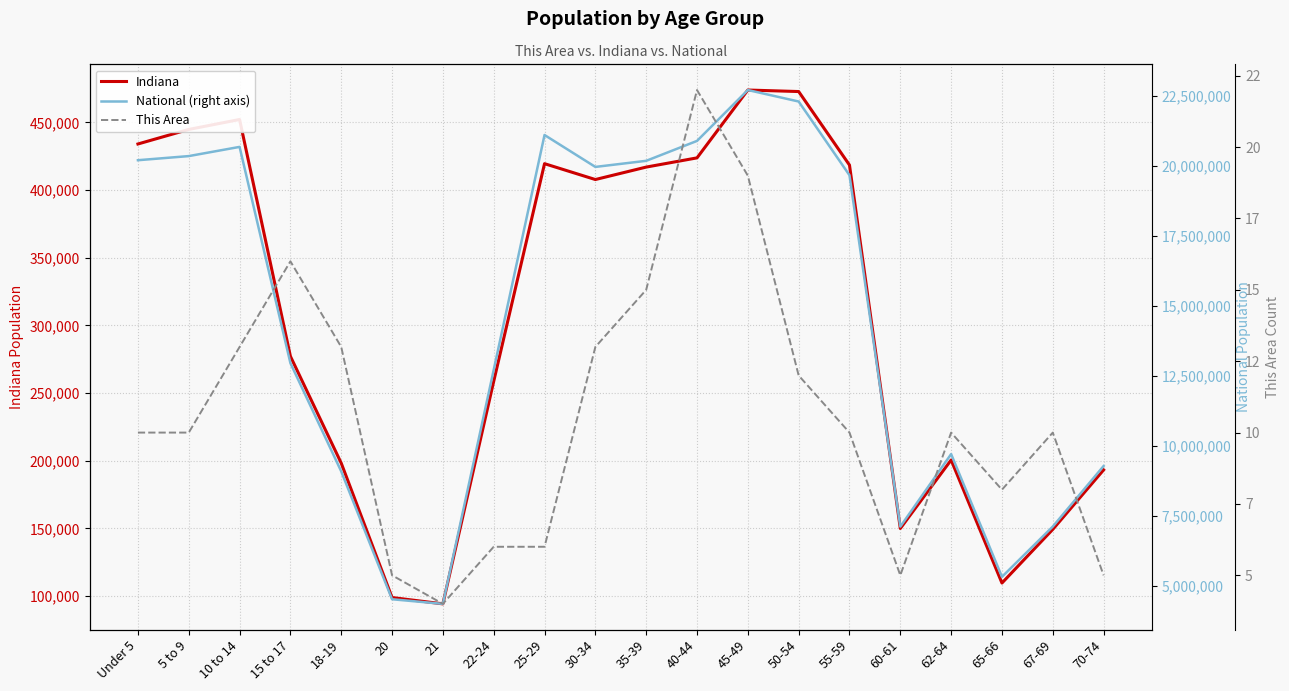

List the series in order of their peak value, lowest first.

This Area, Indiana, National